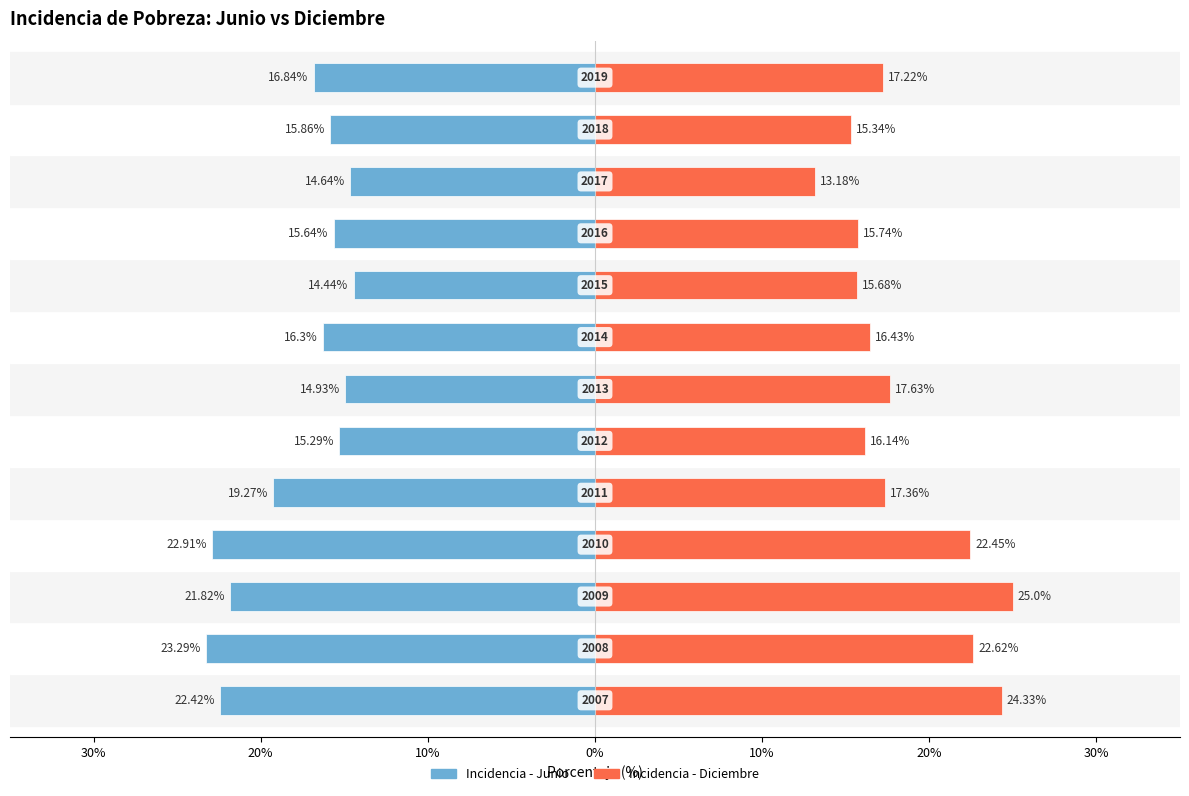

True or false: Incidencia - Diciembre has a value of 39.8 at 0%.

False